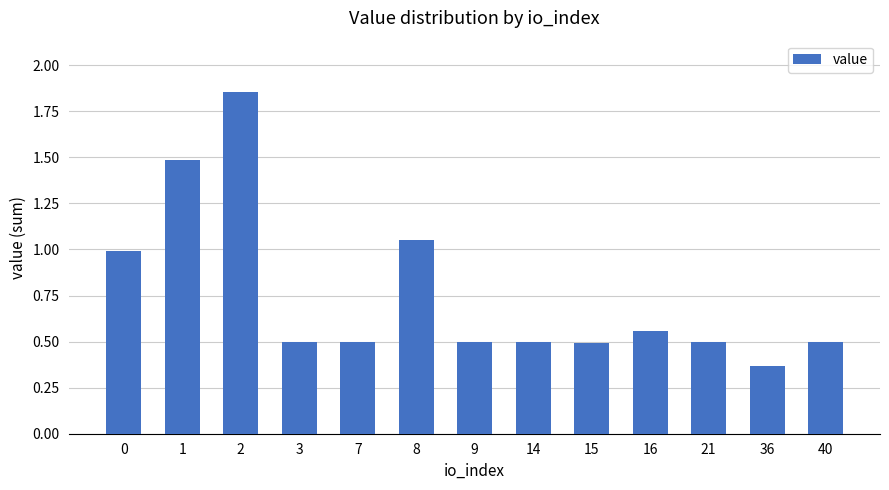

What is the difference between the maximum and minimum values?

1.5